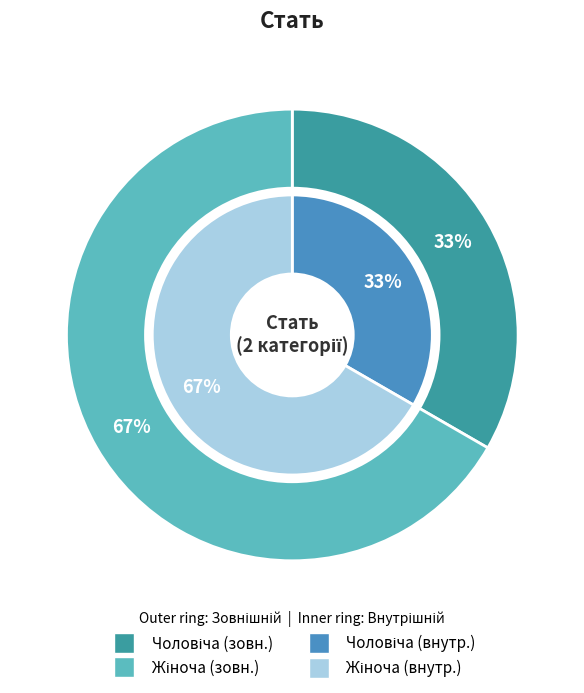

Rank the categories by value from lowest to highest.

Чоловіча, Жіноча